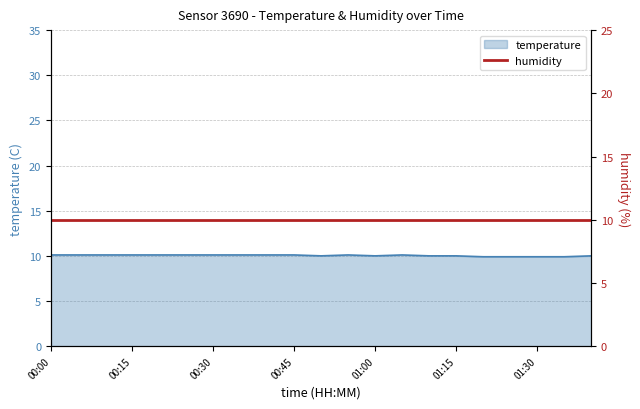

At which category does the data reach its first local peak?

00:55